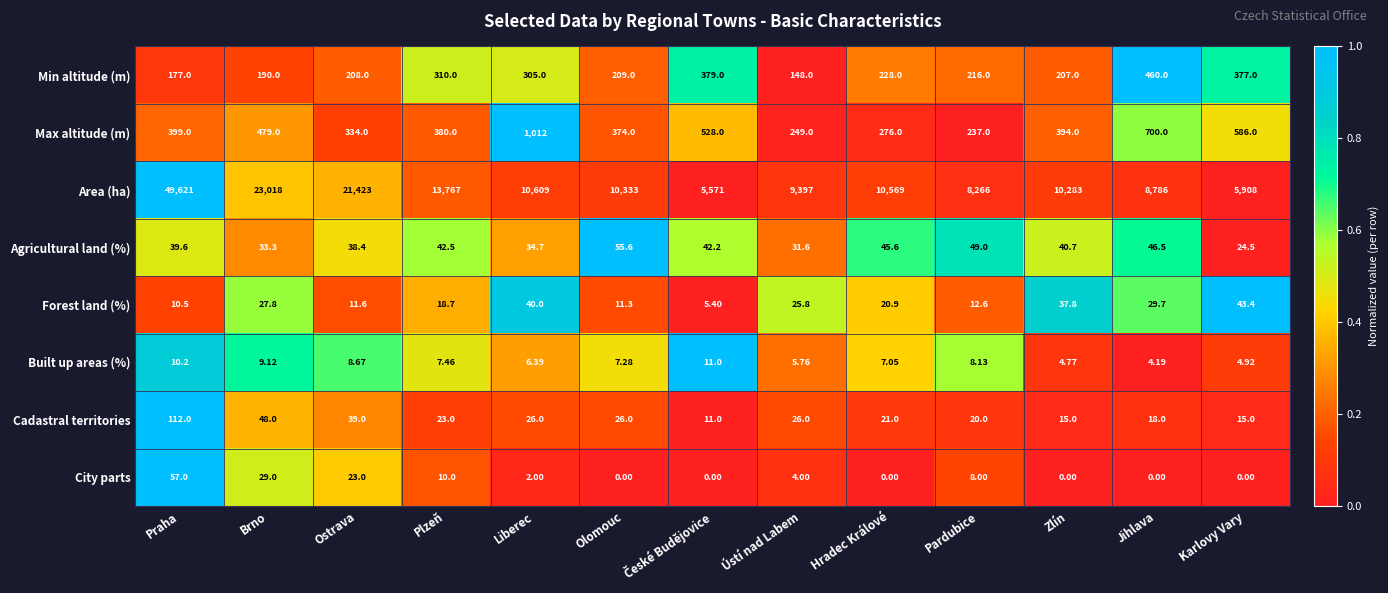

At which category does the chart reach its peak across all series?

Praha